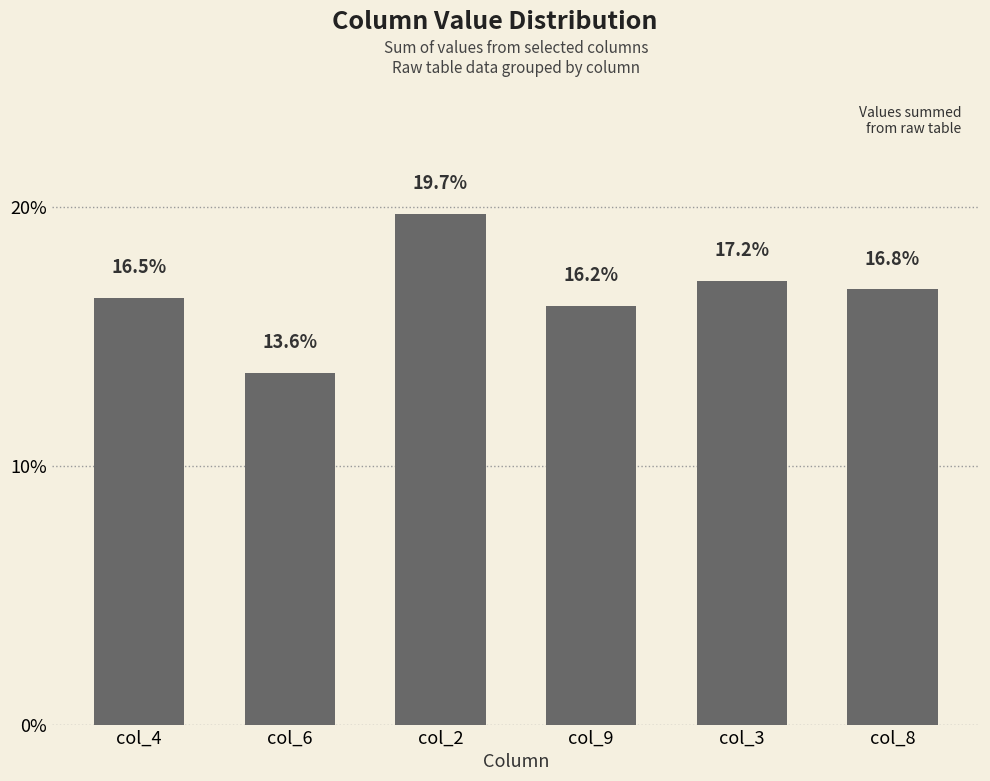

Is it true that the value at col_4 is 26.0?

False